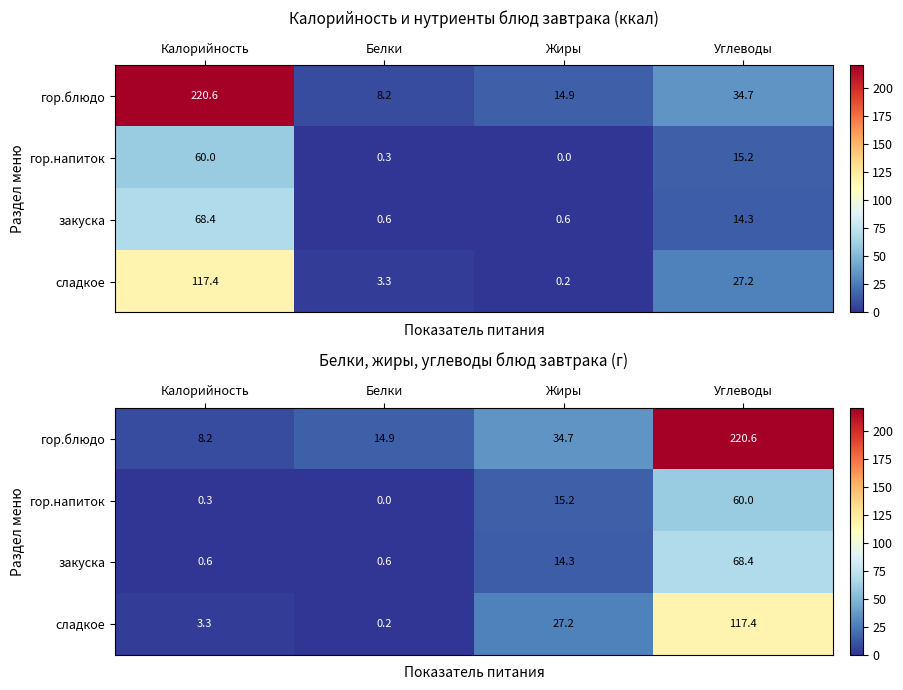

Between Жиры and Калорийность, which is larger?

Жиры